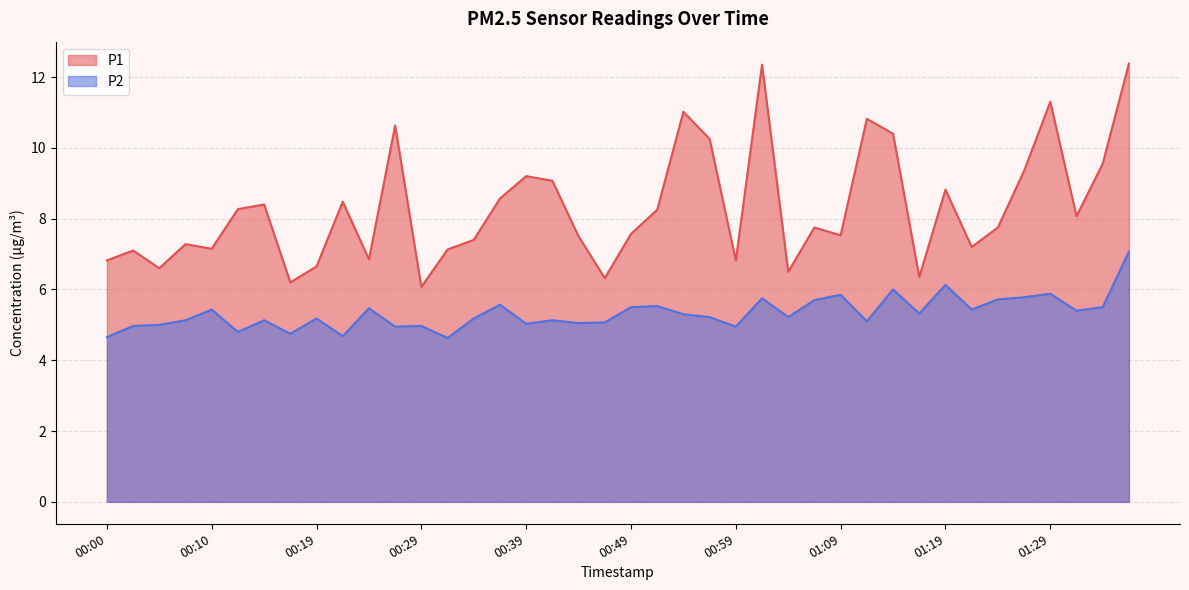

In P2, how many points are lower than both neighbors (excluding endpoints)?

13